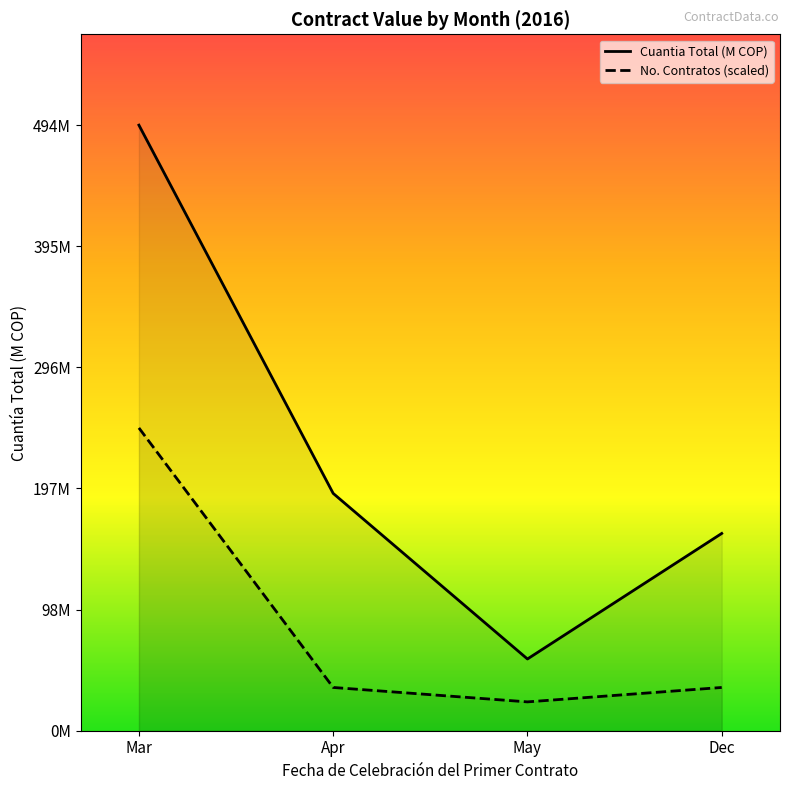

What is the difference between the Cuantia Total (M COP) values at Apr and Mar?

300.7